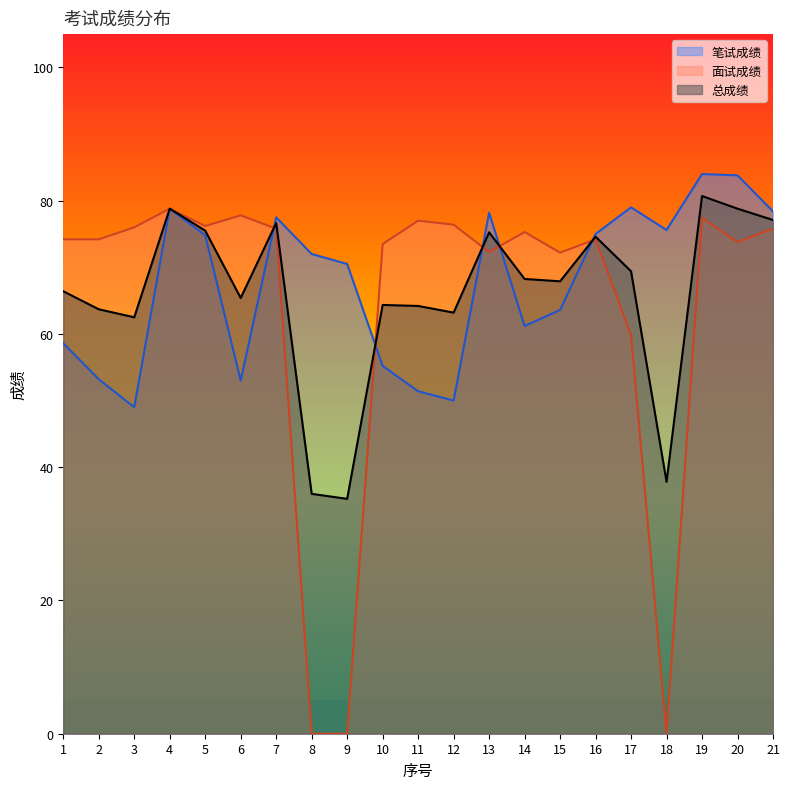

Rank the categories by 面试成绩 value from lowest to highest.

8, 9, 18, 17, 15, 13, 10, 20, 1, 2, 16, 14, 7, 21, 3, 5, 12, 11, 19, 6, 4